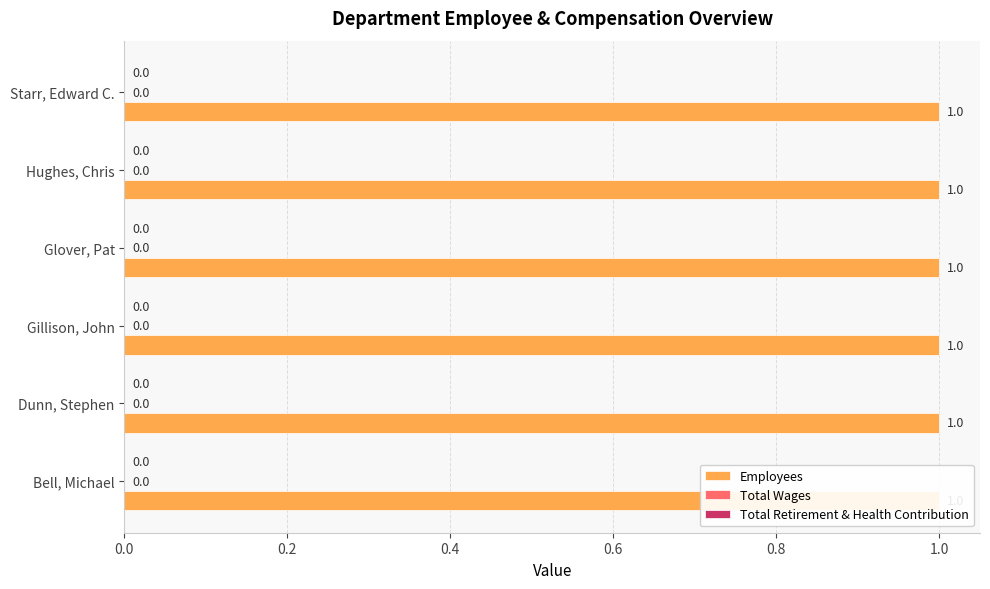

Reading left to right, transcribe all the data shown in this chart.

Employees: 1	1	1	1	1	1
Total Wages: 0	0	0	0	0	0
Total Retirement & Health Contribution: 0	0	0	0	0	0